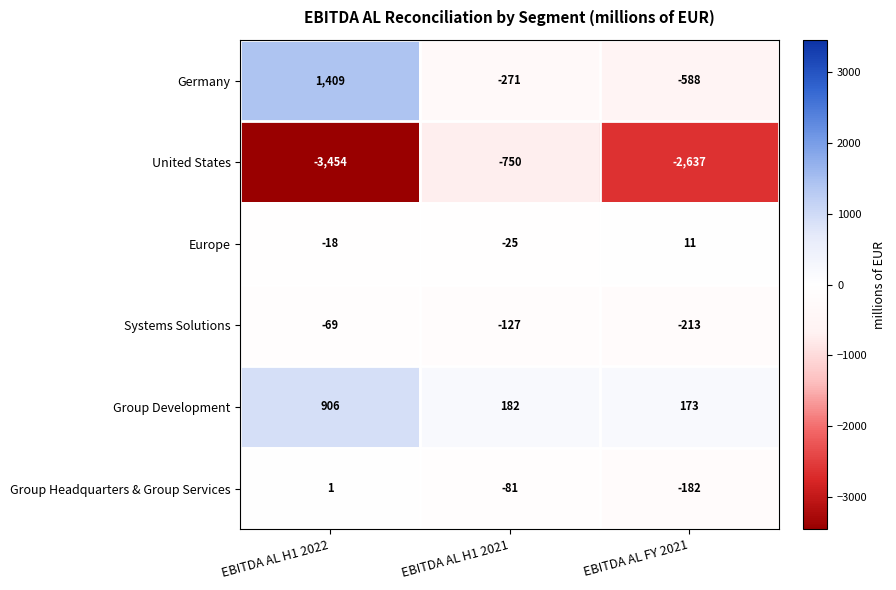

What is the difference between the highest and lowest values at EBITDA AL H1 2022?

4863